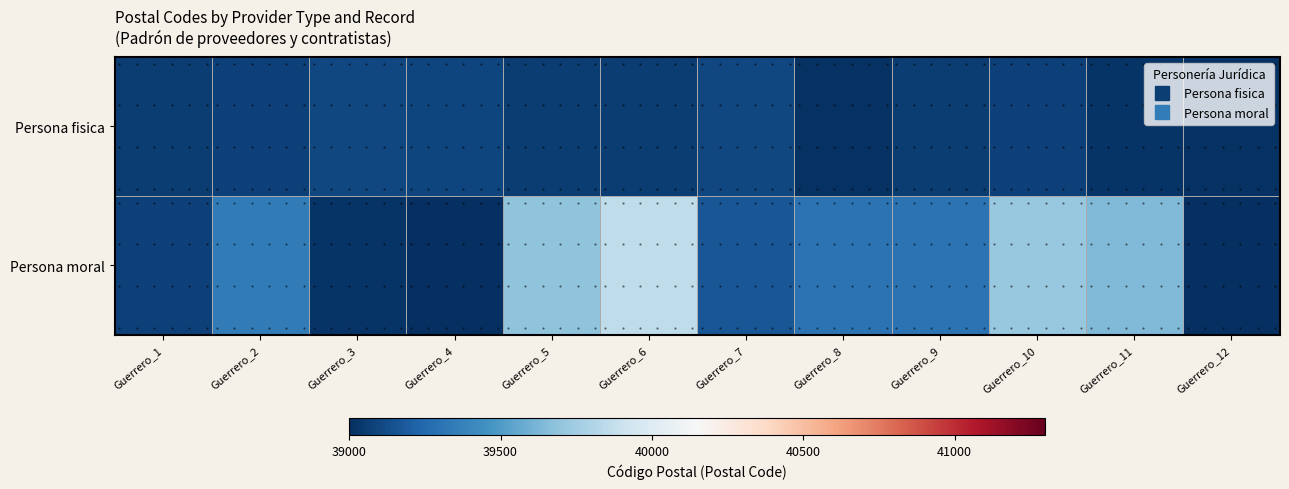

How many data points does each series have?

12